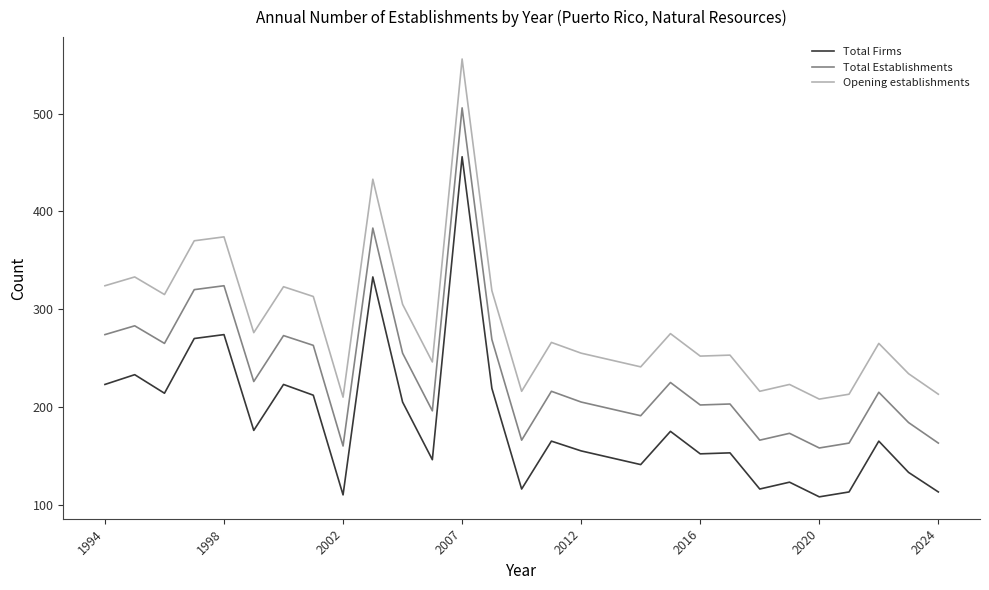

Which series has the largest total across all categories?

Opening establishments